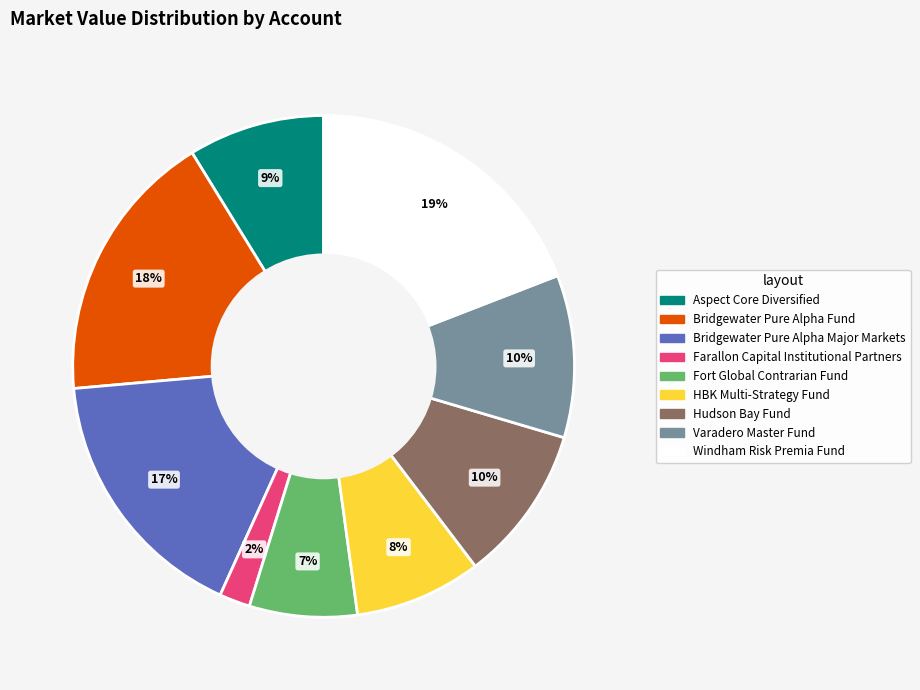

True or false: Bridgewater Pure Alpha Fund accounts for 6% of the total.

False